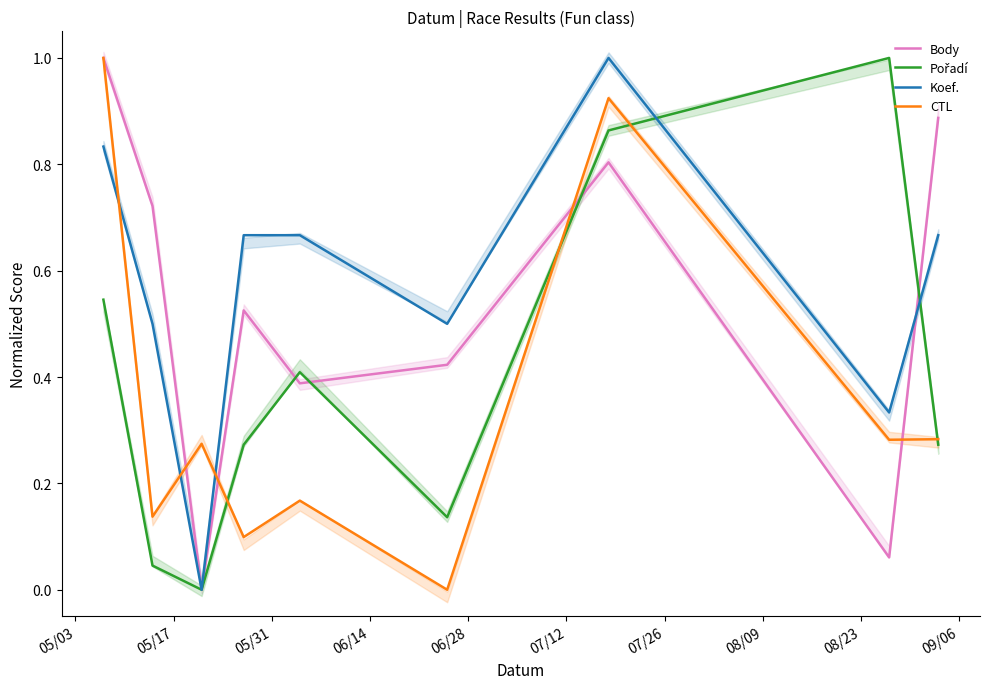

Between 05/17 and 06/28, which series saw the biggest shift?

Pořadí